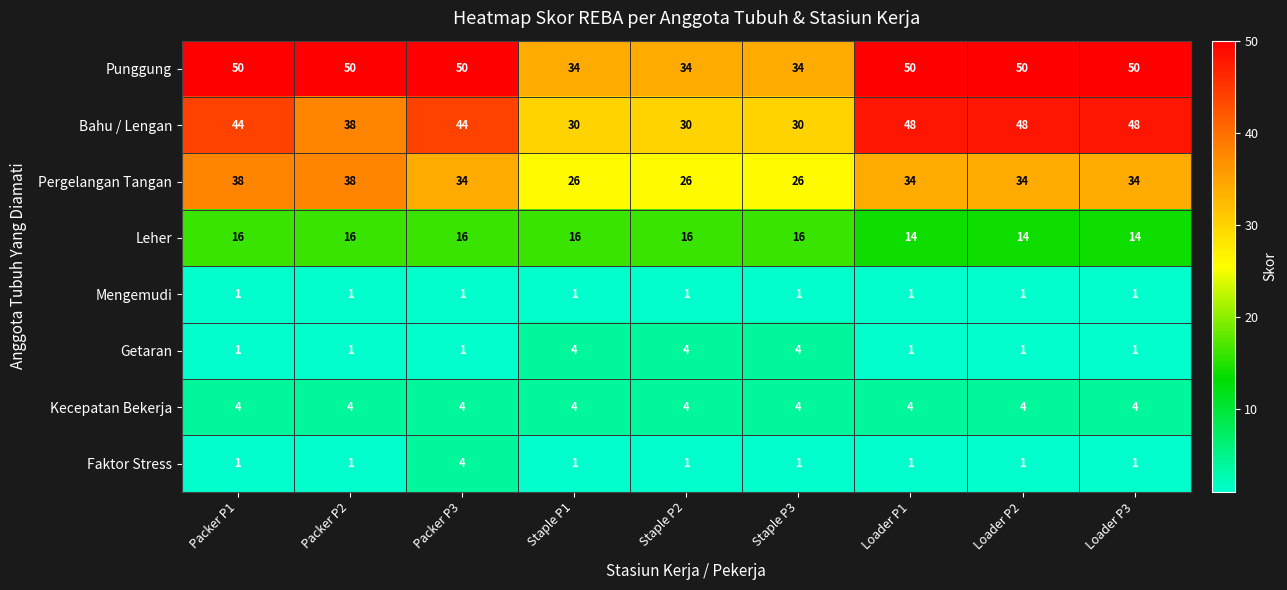

True or false: Getaran has a value of 2 at Staple P3.

False